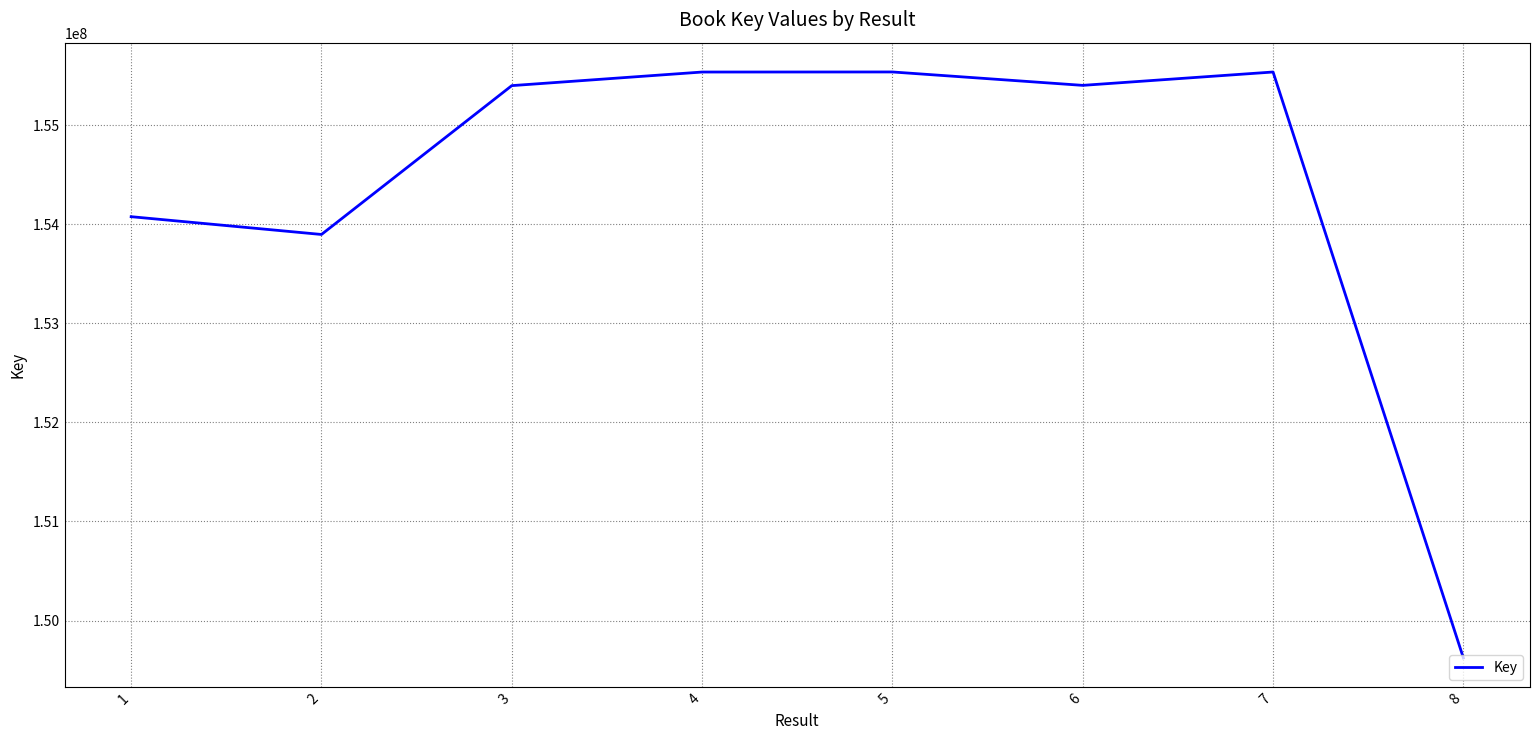

How many values are below 155402375?

4